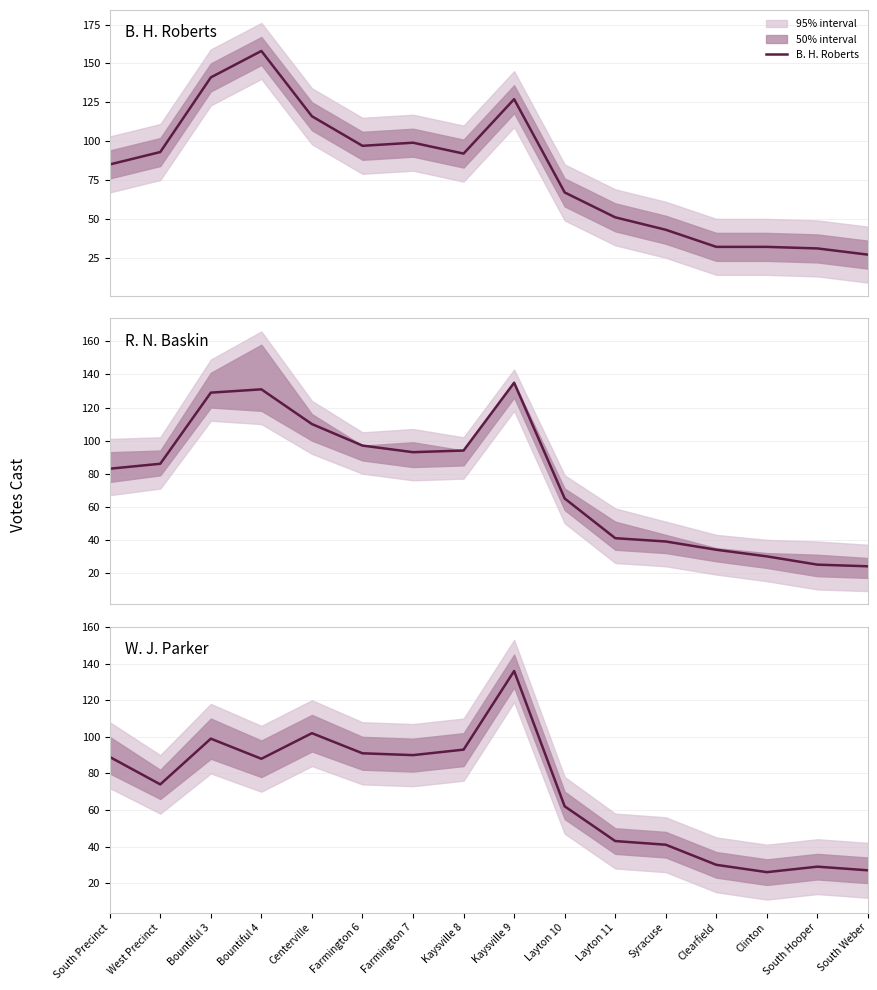

True or false: B. H. Roberts and W. J. Parker cross at least once.

True